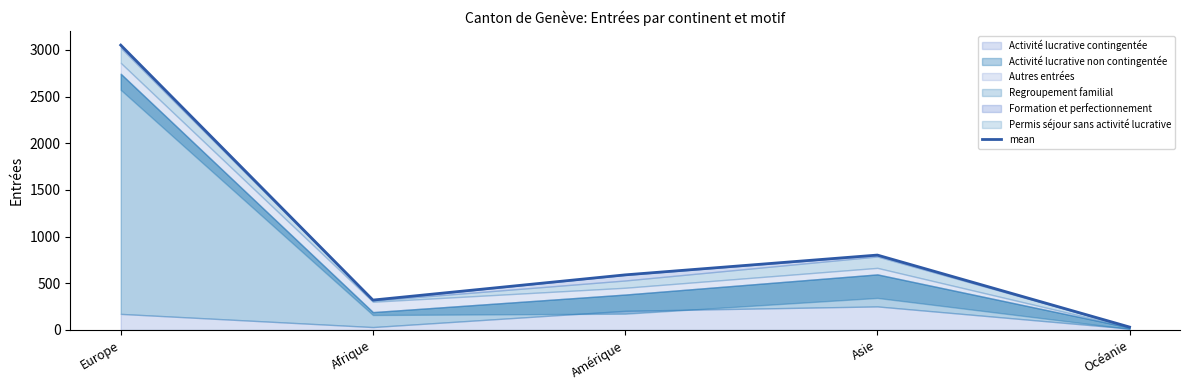

Is it true that the value at Europe is 3051?

True